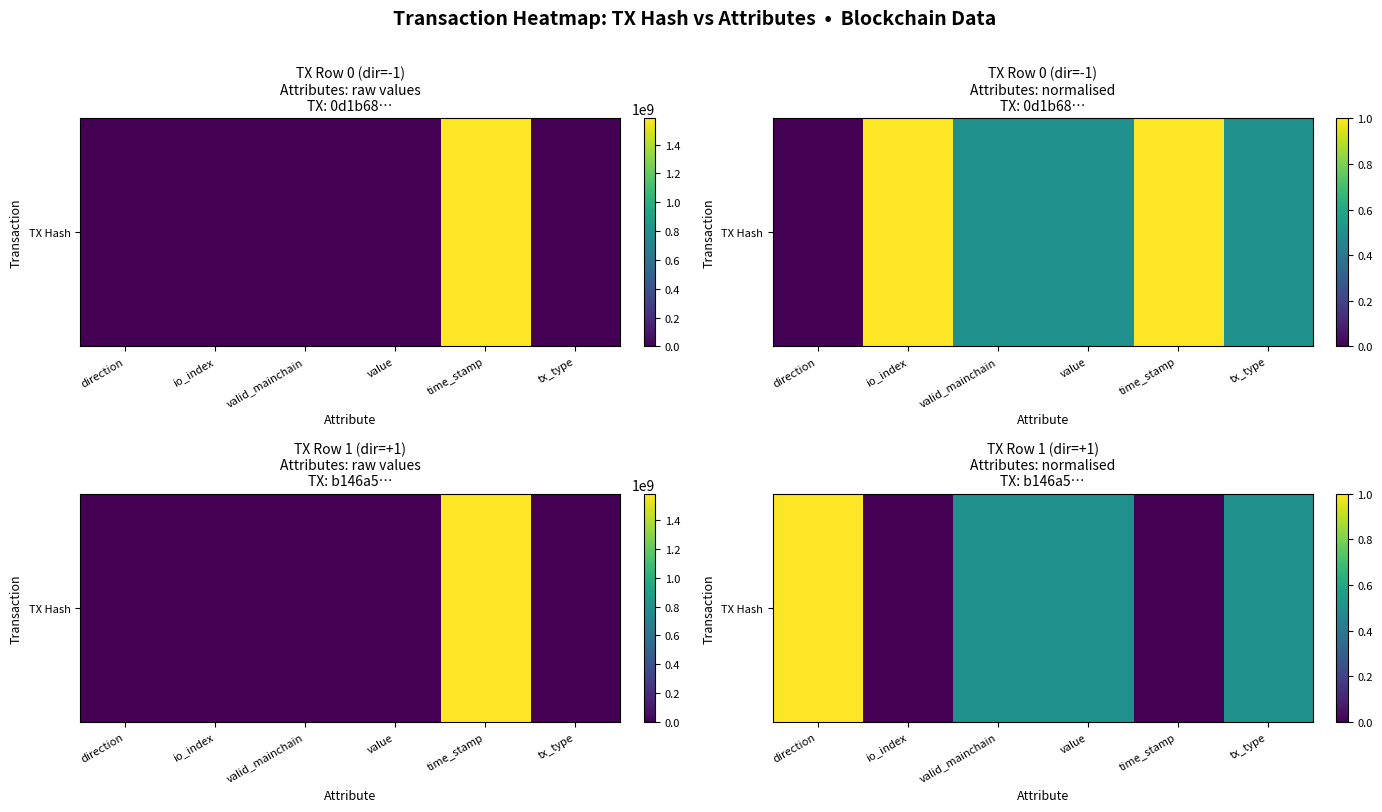

List the labels in order of value, smallest first.

io_index, time_stamp, valid_mainchain, value, tx_type, direction